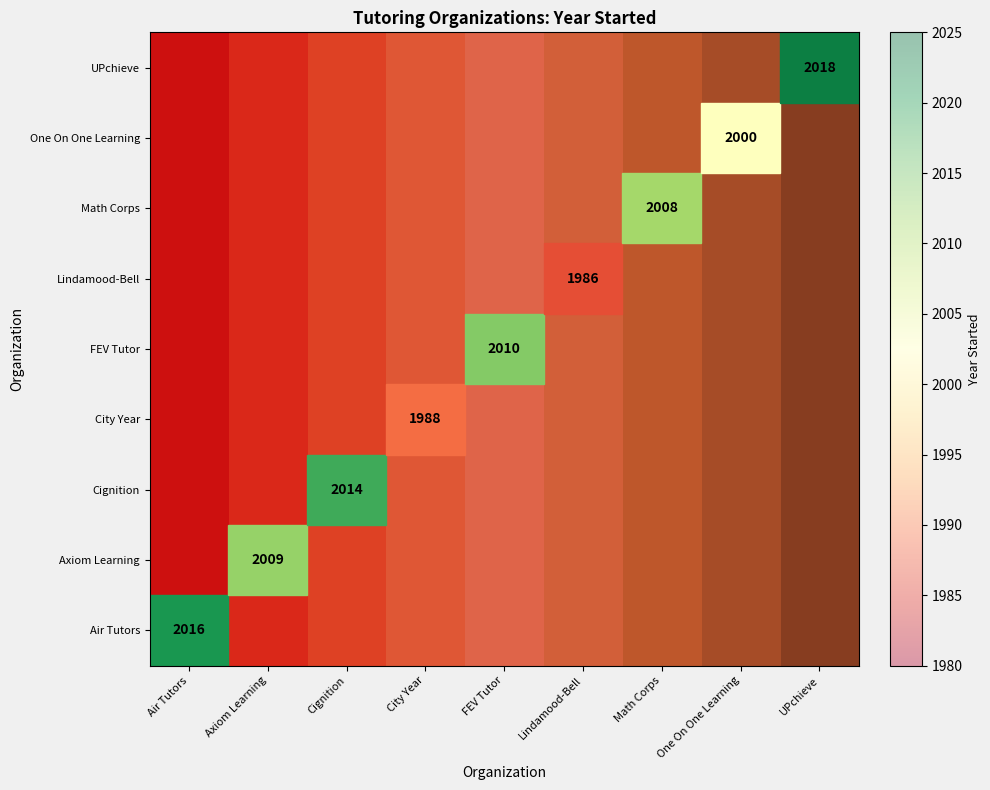

The value of Cignition at Cignition is 2014.0. True or false?

True